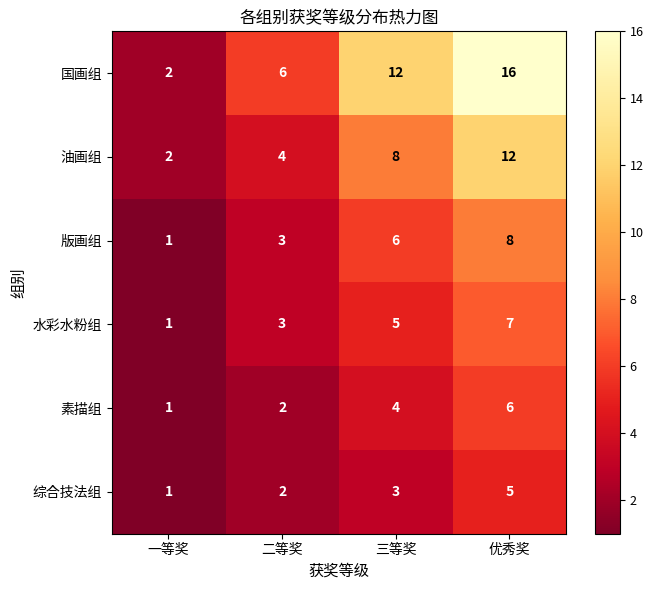

At 优秀奖, list the series in order from smallest to largest.

综合技法组, 素描组, 水彩水粉组, 版画组, 油画组, 国画组